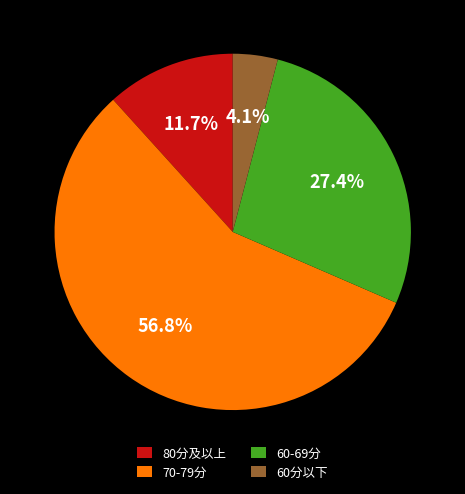

Which slice is the smallest?

60分以下